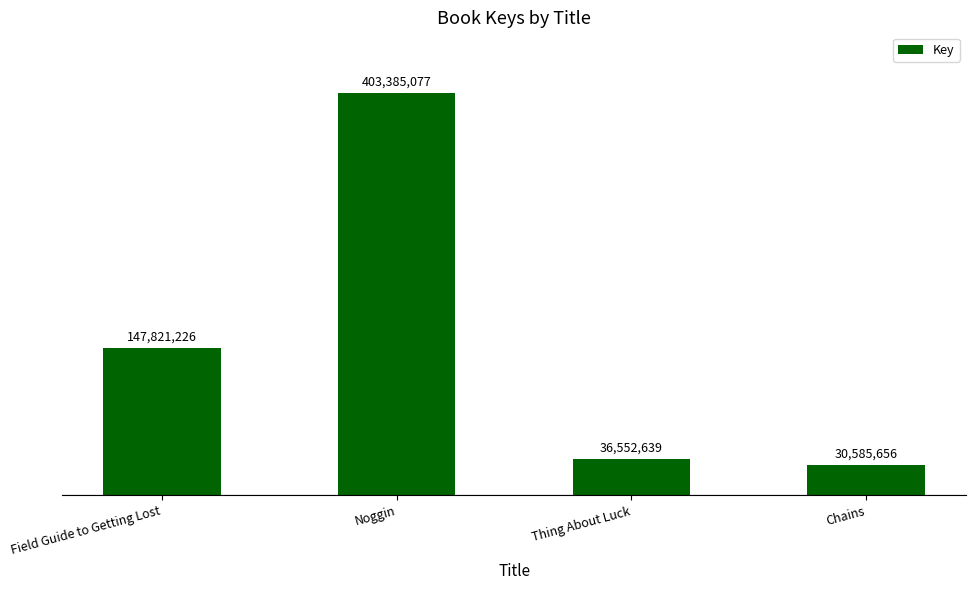

Rank the categories by value from highest to lowest.

Noggin, Field Guide to Getting Lost, Thing About Luck, Chains